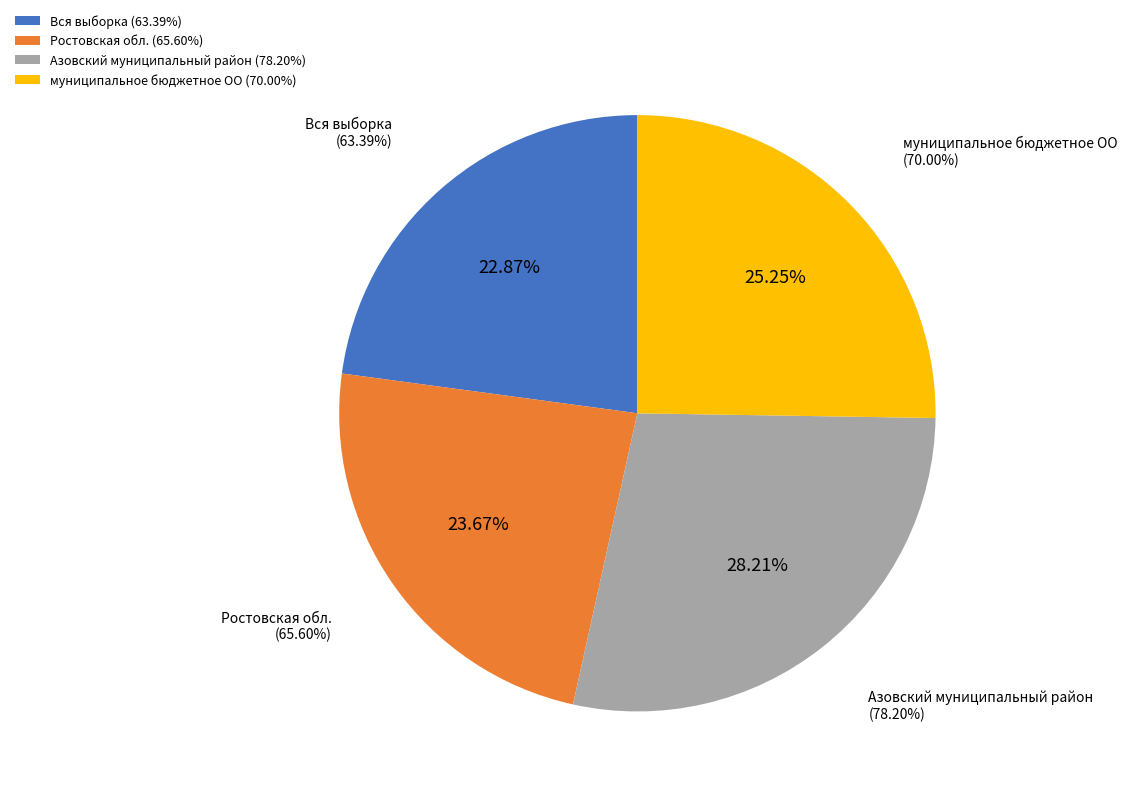

Is it true that Вся выборка is 23% of the pie?

True